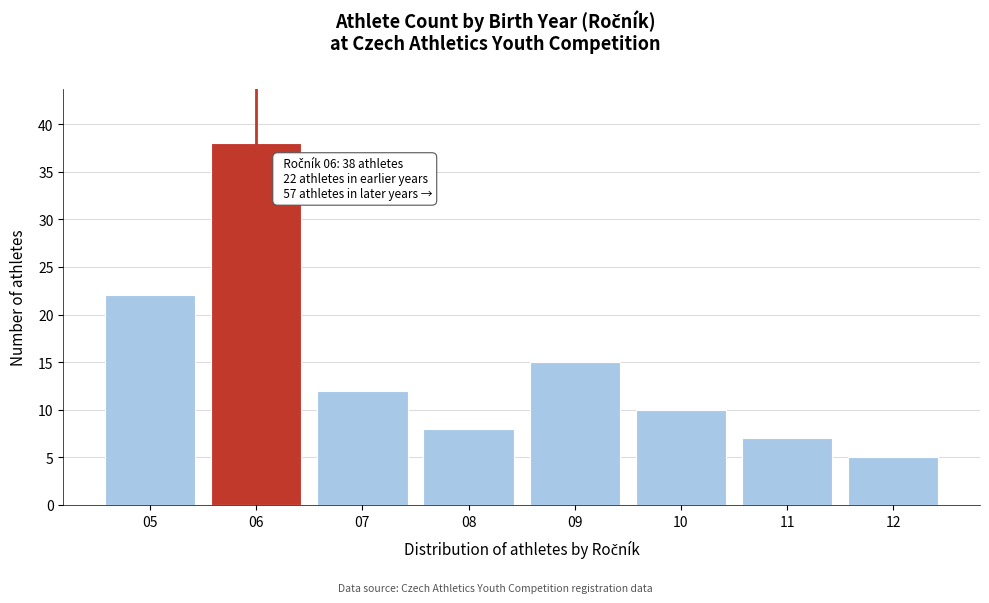

Reading left to right, what are all the values shown in this chart?

05=22	06=38	07=12	08=8	09=15	10=10	11=7	12=5